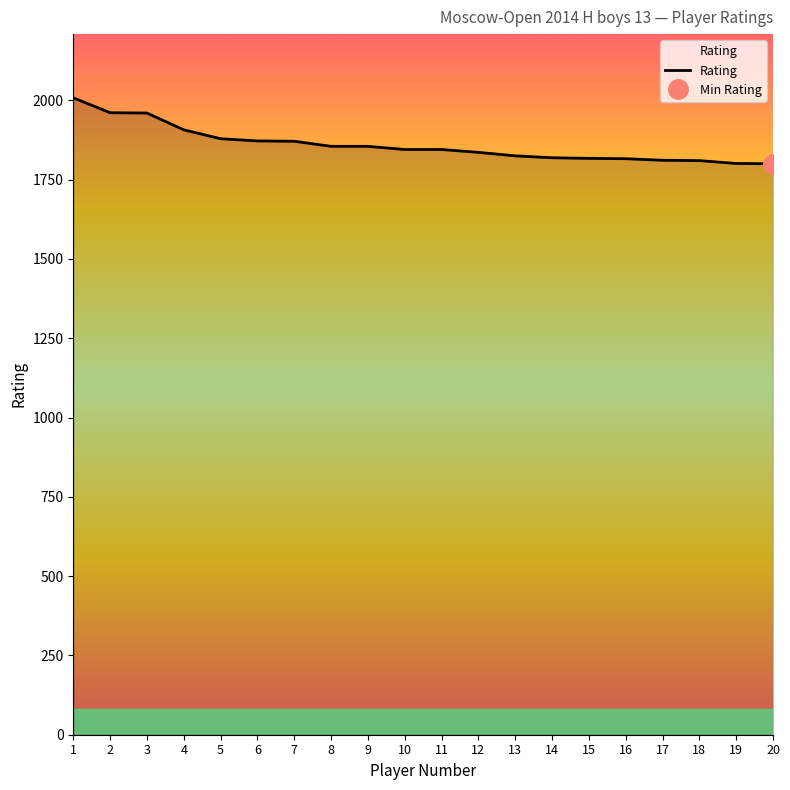

Between 14 and 15, which is larger?

14